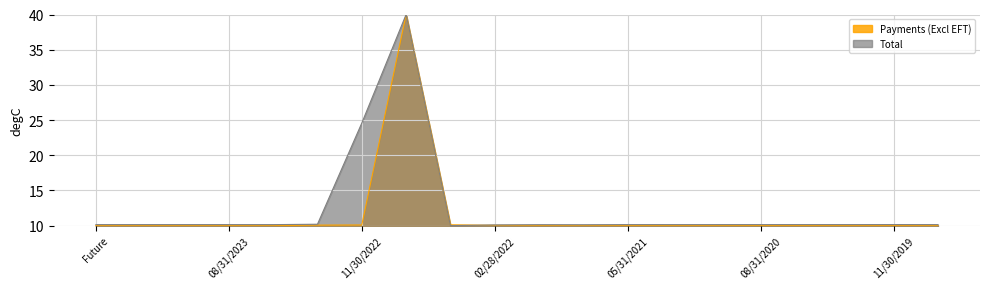

Where is Total nearest to the value 25?

11/30/2022